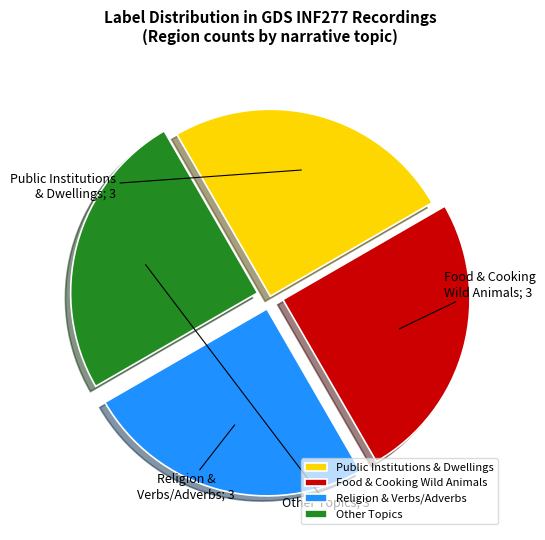

What is the ratio of the value at Food & Cooking Wild Animals to the value at Religion & Verbs/Adverbs?

1.0